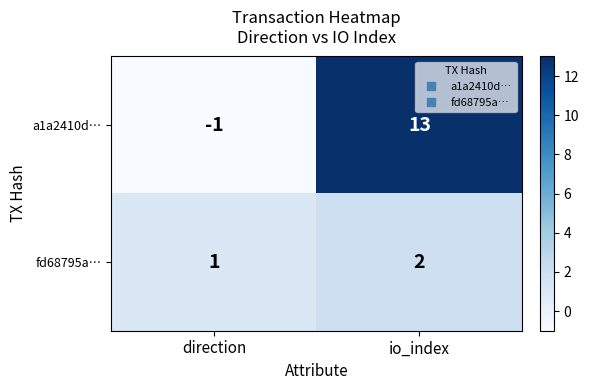

True or false: a1a2410d… has a value of -2 at direction.

False